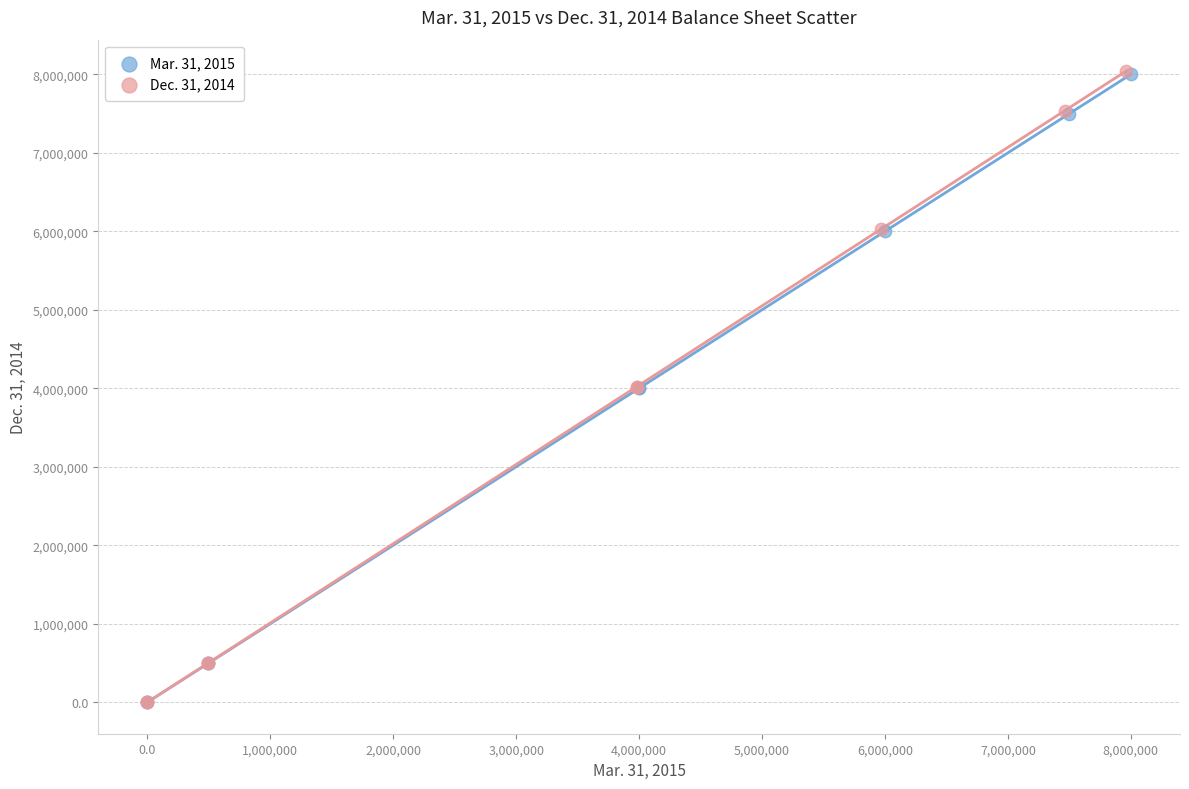

Which series has the widest spread of Y values?

Dec. 31, 2014